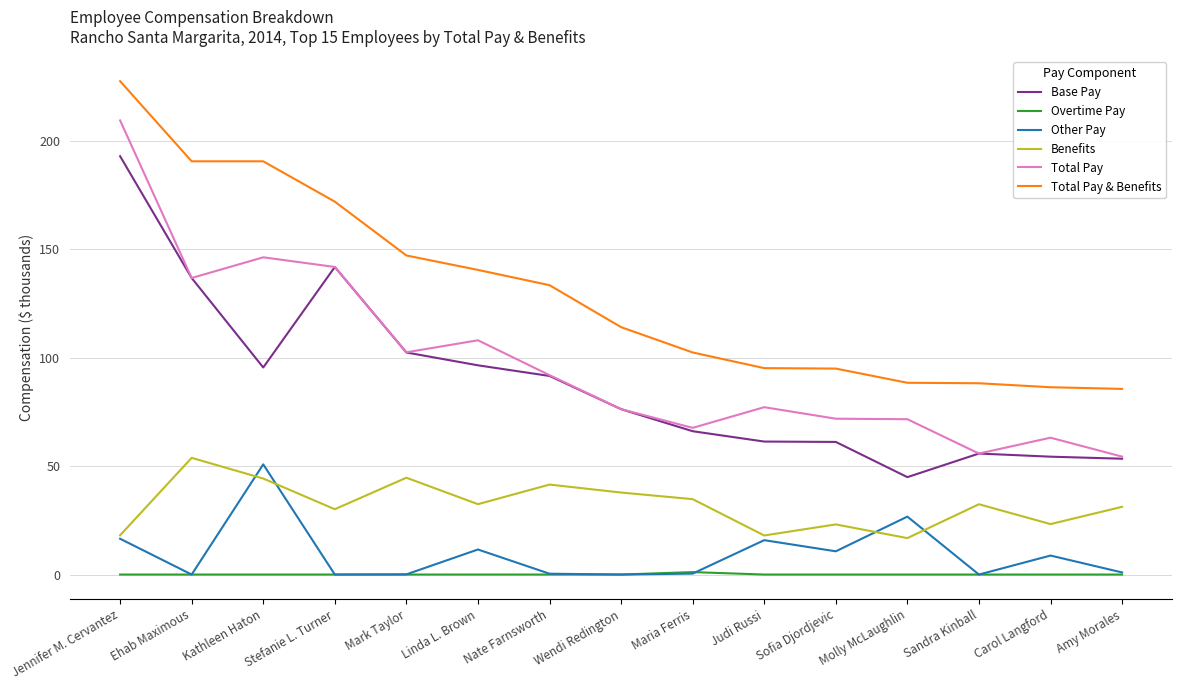

At Linda L. Brown, list the series in order from smallest to largest.

Overtime Pay, Other Pay, Benefits, Base Pay, Total Pay, Total Pay & Benefits